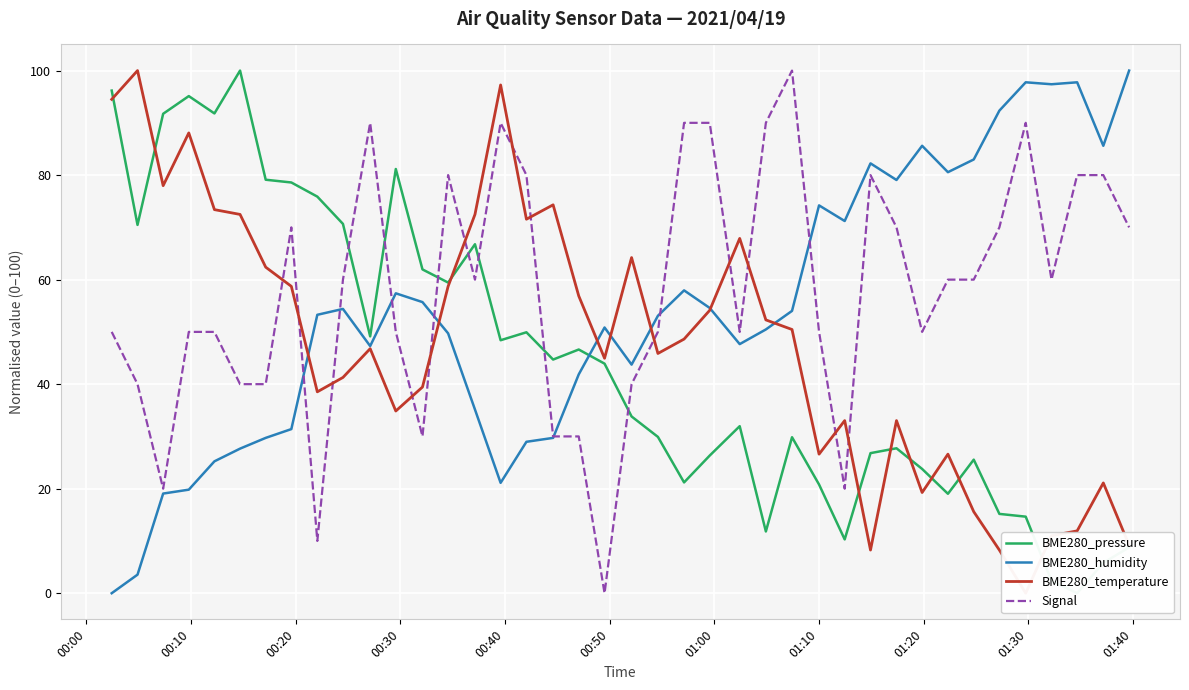

What is the highest value of the BME280_humidity series?

100.0